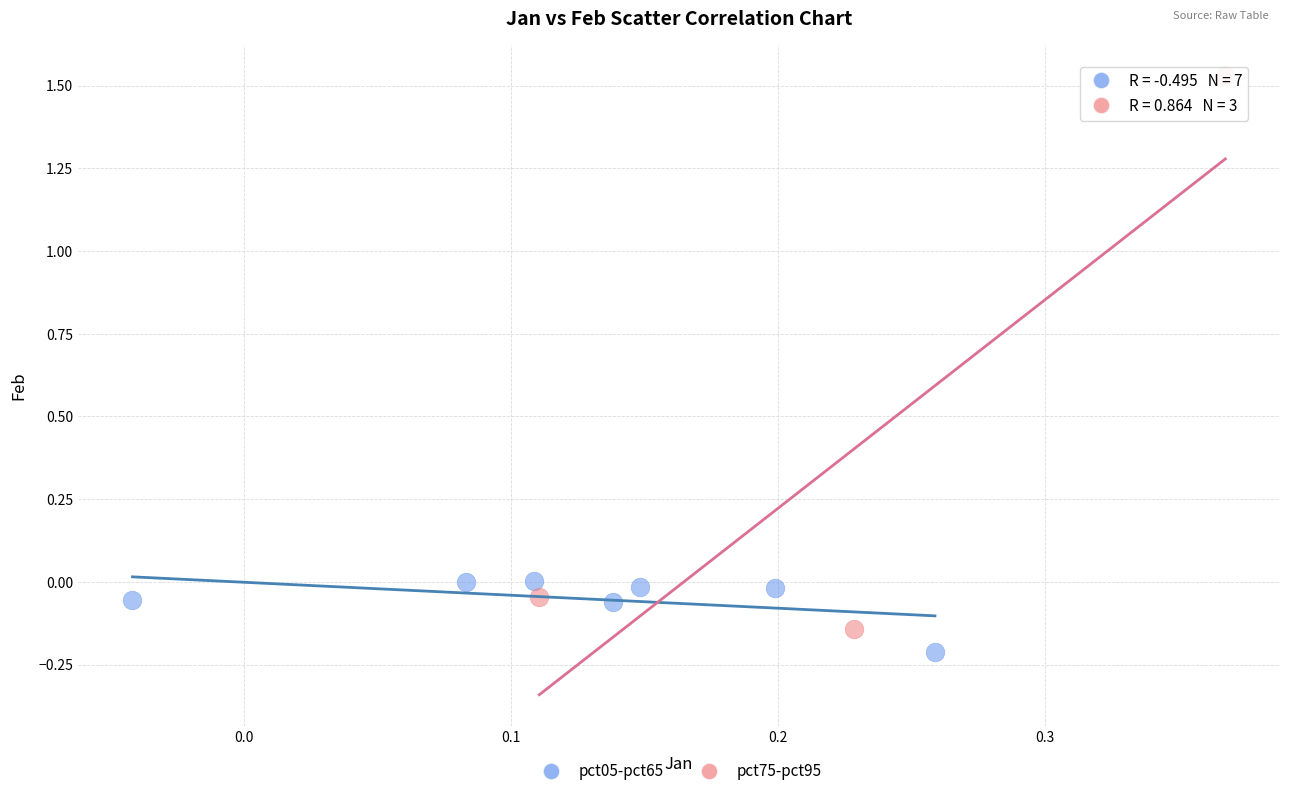

Which series reaches the minimum Y coordinate?

pct05-pct65